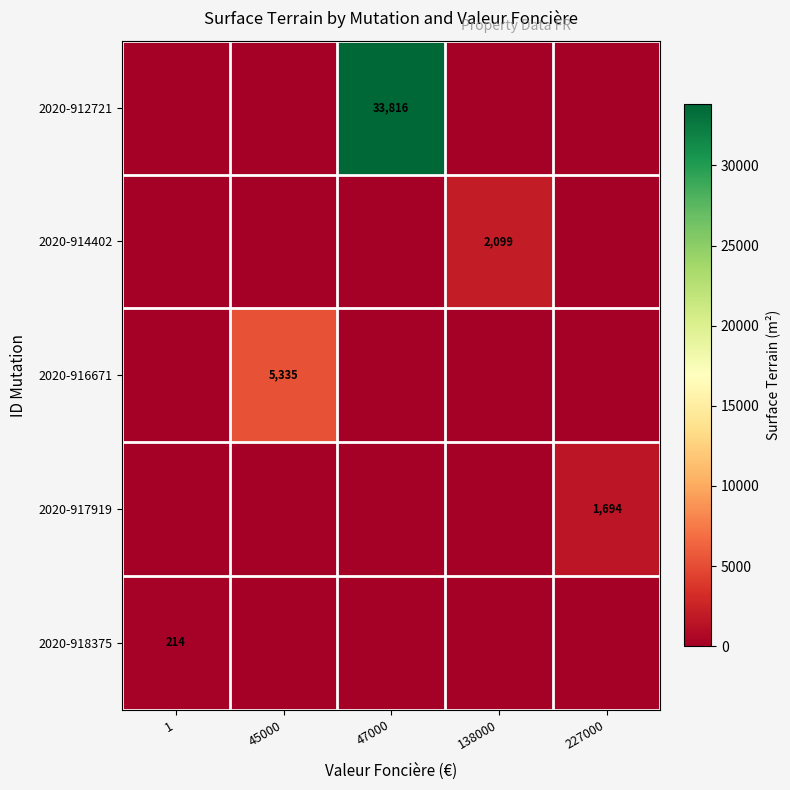

At which category is the sum across all series the highest?

47000